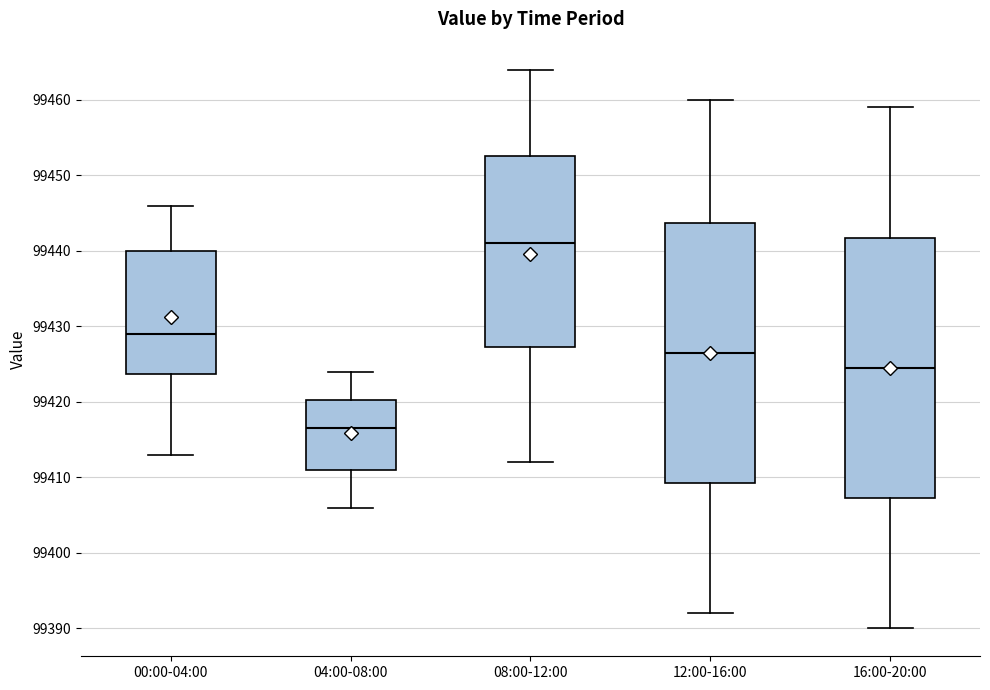

Which box has the lowest median line?

04:00-08:00